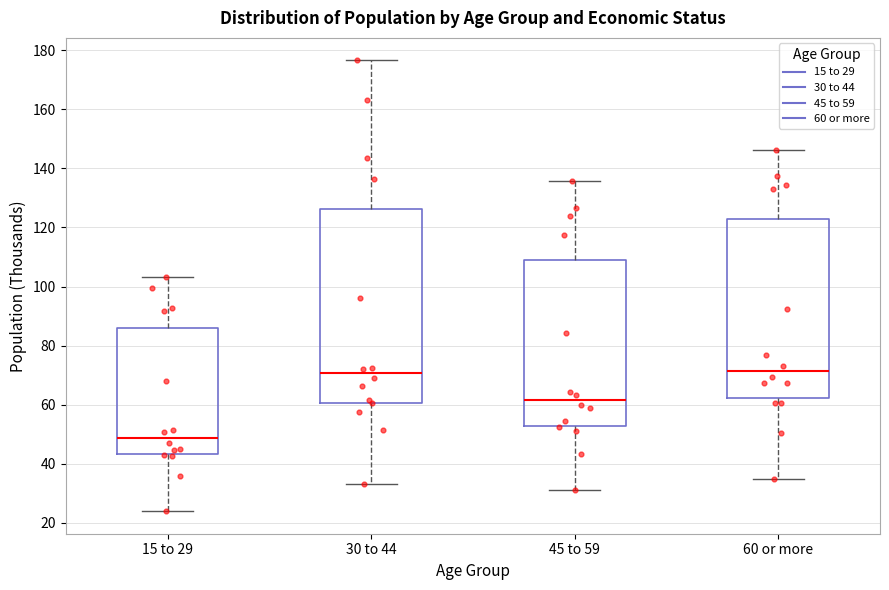

Reading left to right, read every box against the y-axis: the position of its median line, the range the box covers, and the ends of its whiskers. The values are not printed on the chart, so give them approximately, as read against the axis.

15 to 29: median 48, box 44 to 86, whiskers 24 to 104
30 to 44: median 70, box 60 to 126, whiskers 34 to 176
45 to 59: median 62, box 52 to 110, whiskers 32 to 136
60 or more: median 72, box 62 to 122, whiskers 34 to 146